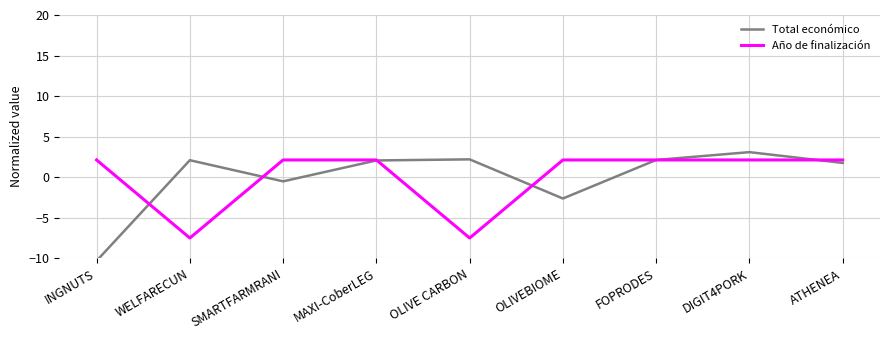

Does the chart have visible grid lines?

Yes